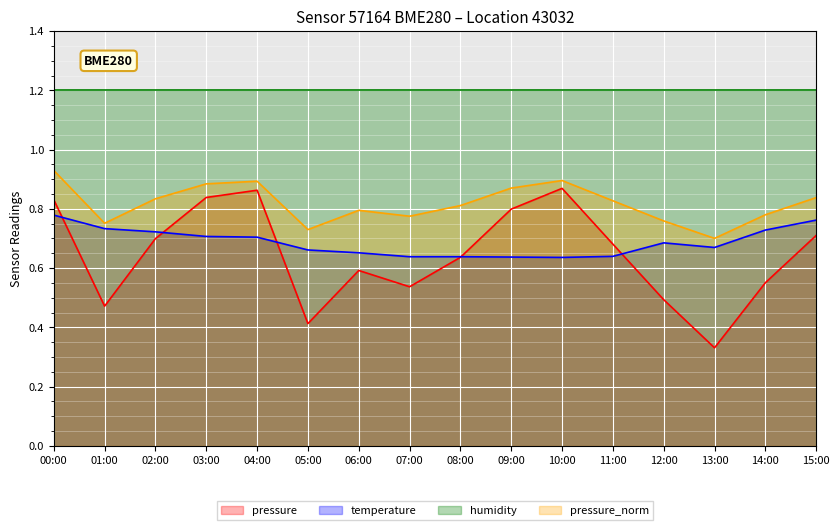

What position from the left is 05:00?

6